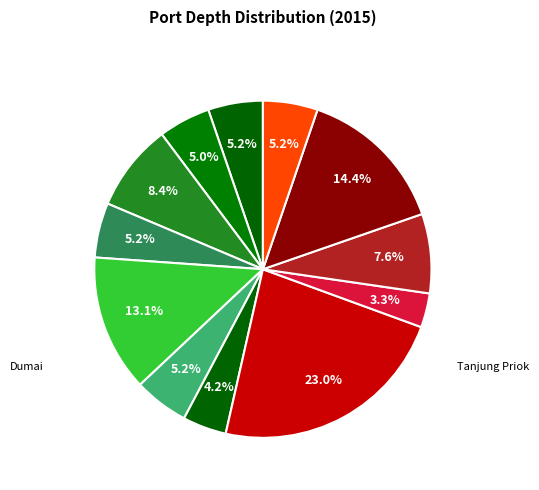

How many segments does this pie chart have?

12